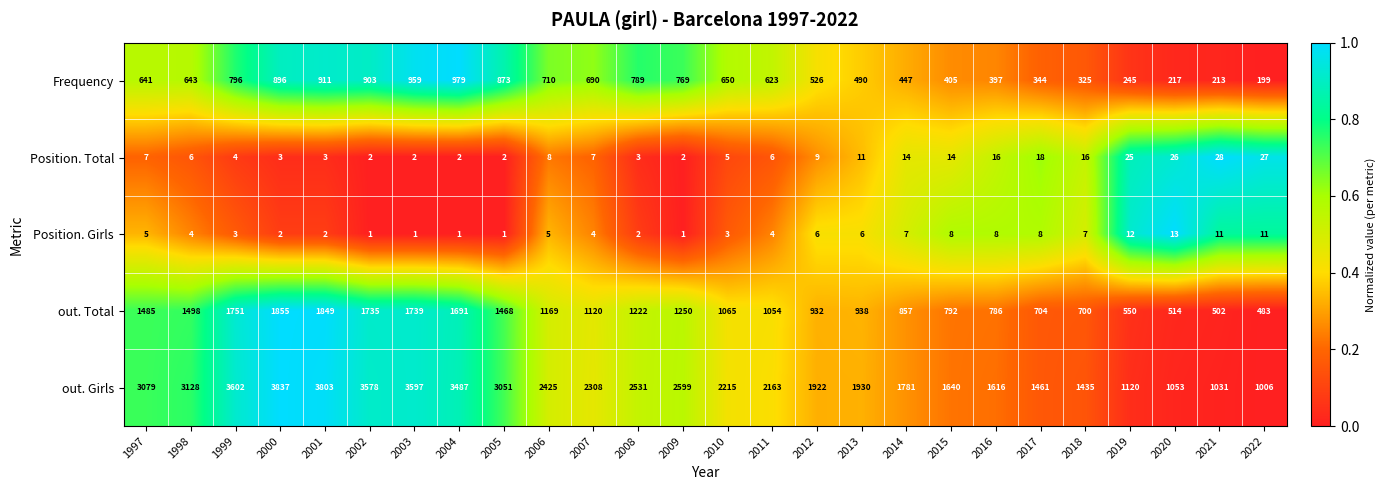

What is the difference between the out. Total values at 2010 and 1999?

686